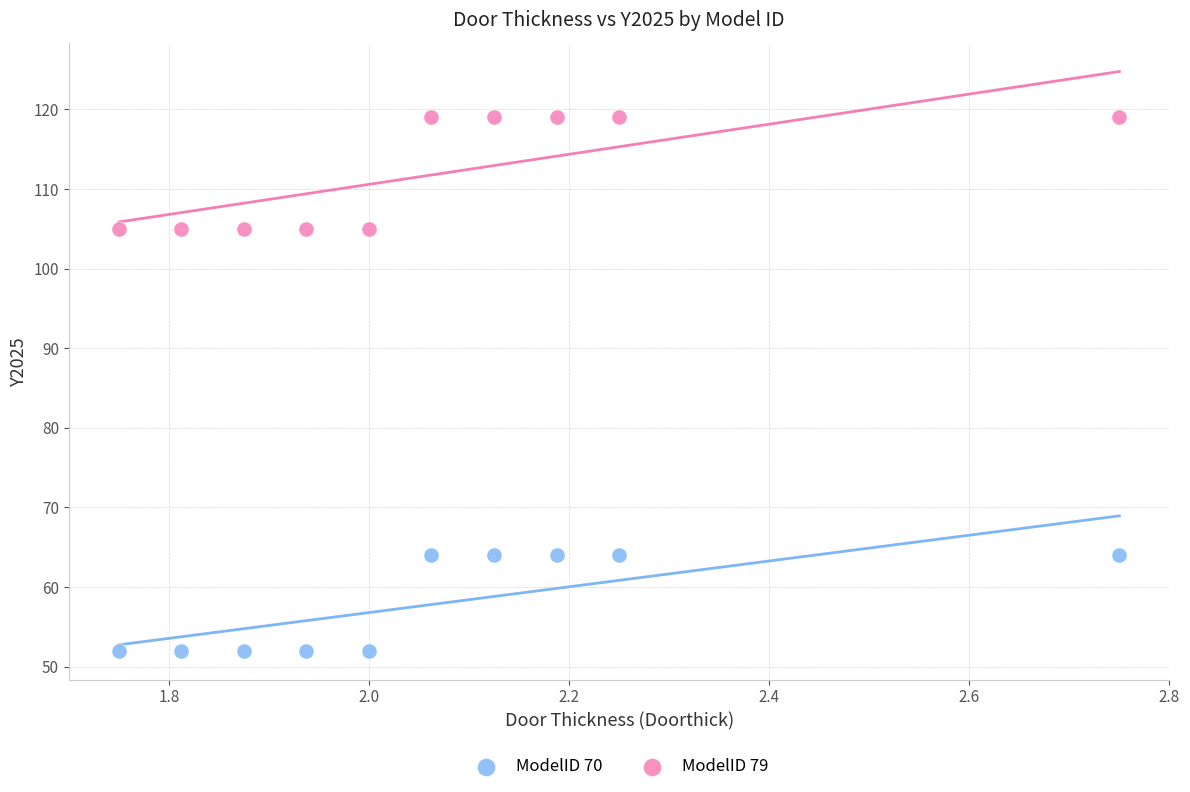

Which series has the widest spread of Y values?

ModelID 79